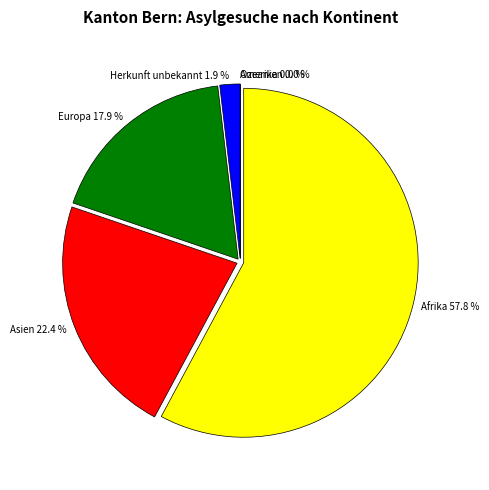

What portion of the pie excludes Europa?

82.1%